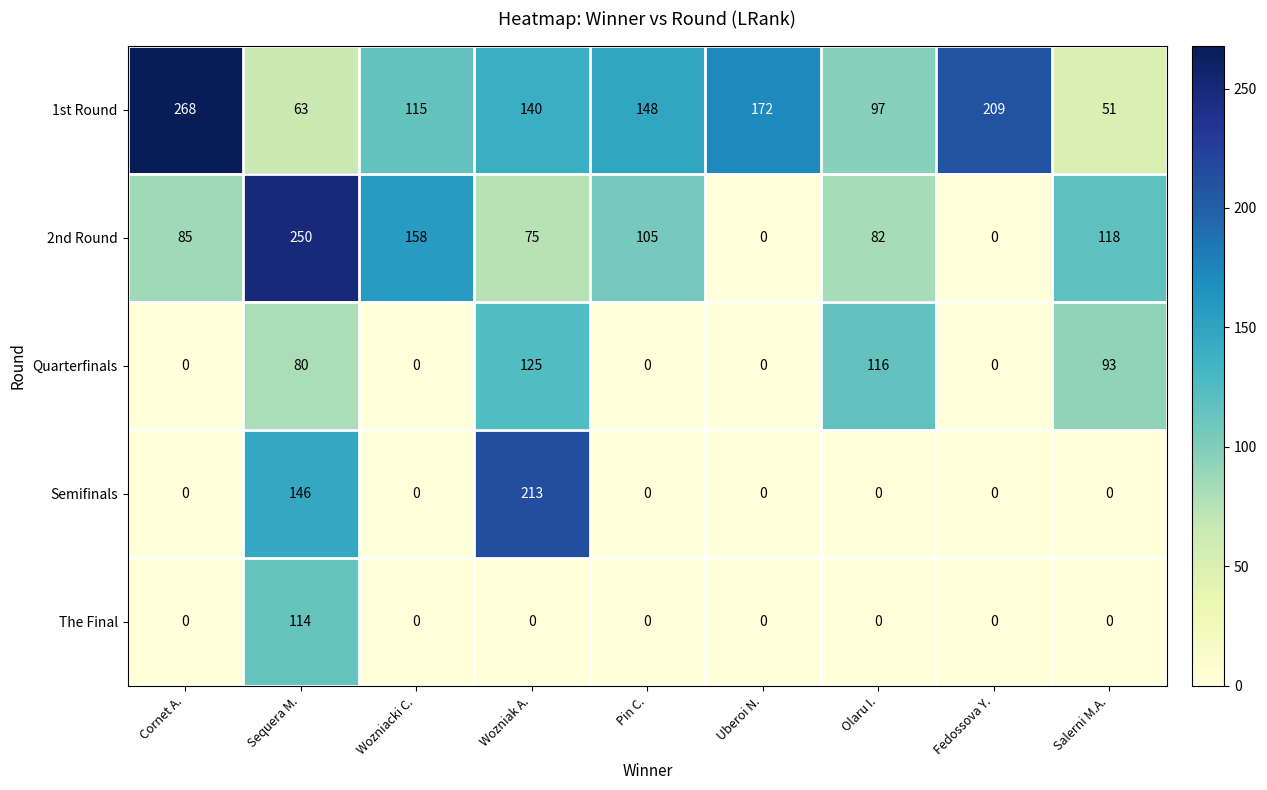

Is the value of 2nd Round at Olaru I. greater than the value of 1st Round at Pin C.?

No